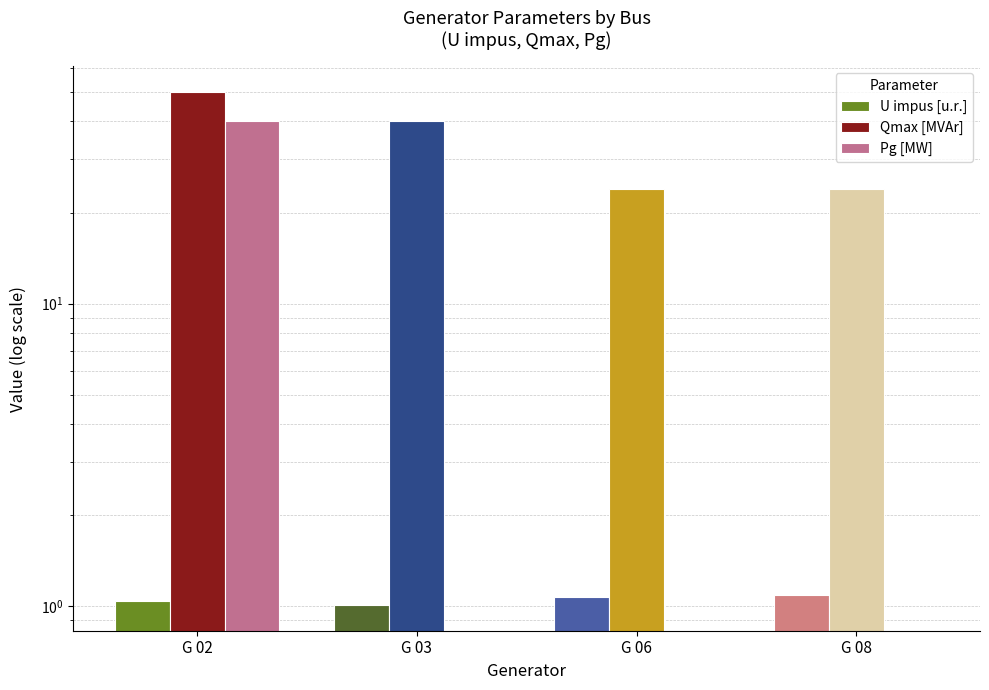

Are the bars horizontal?

No